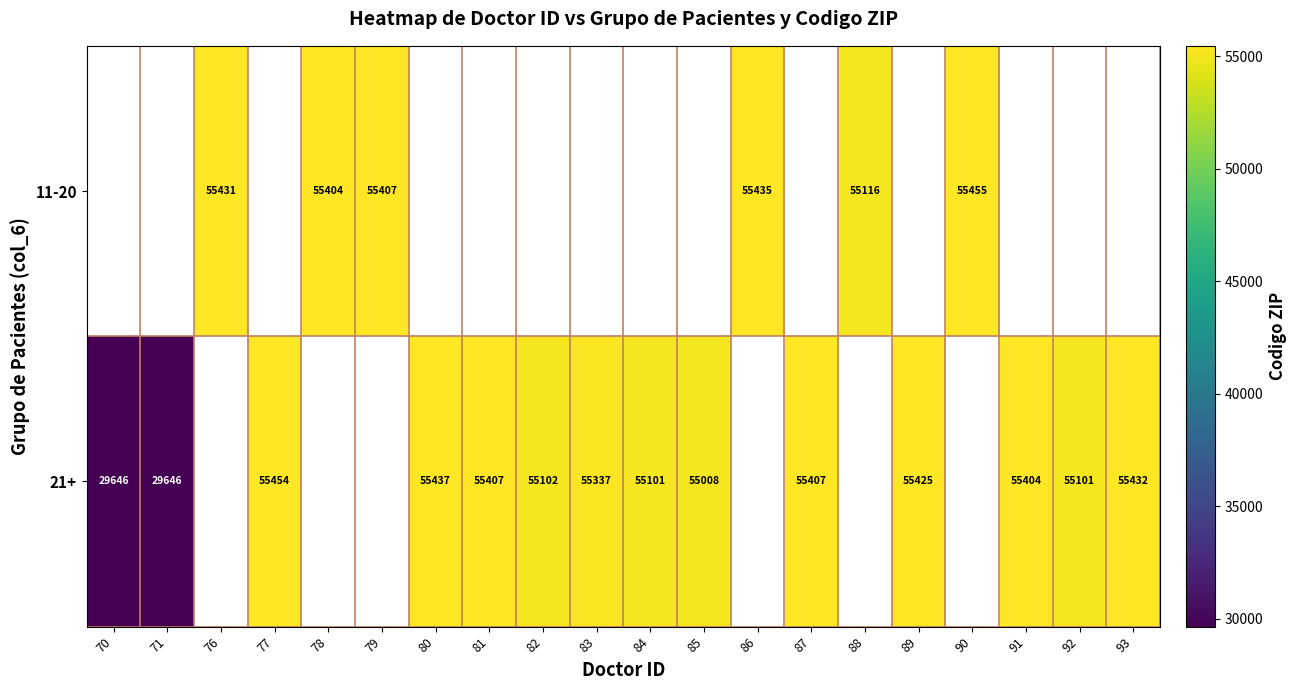

What is the greatest value displayed?

55455.0